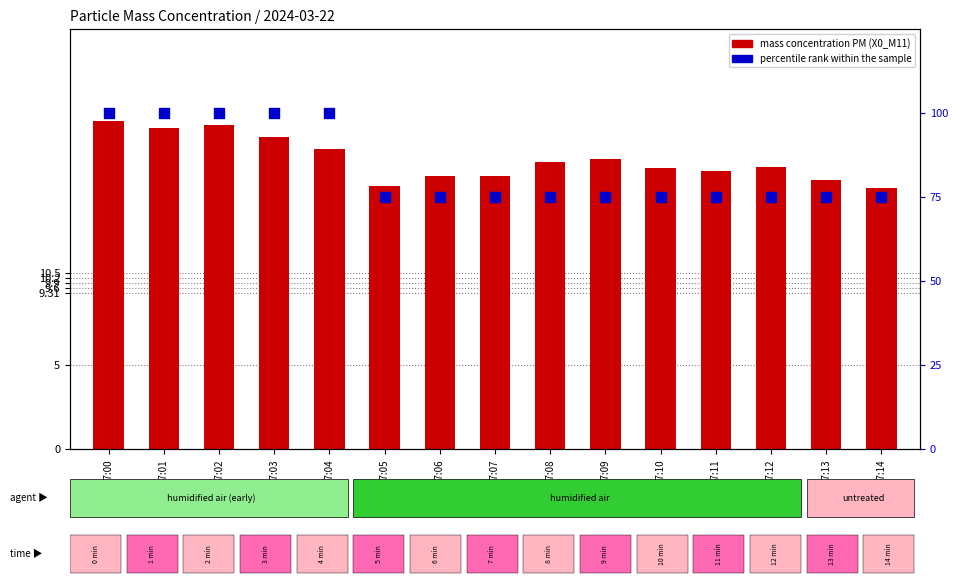

Which series contains the highest Y value?

percentile rank within the sample